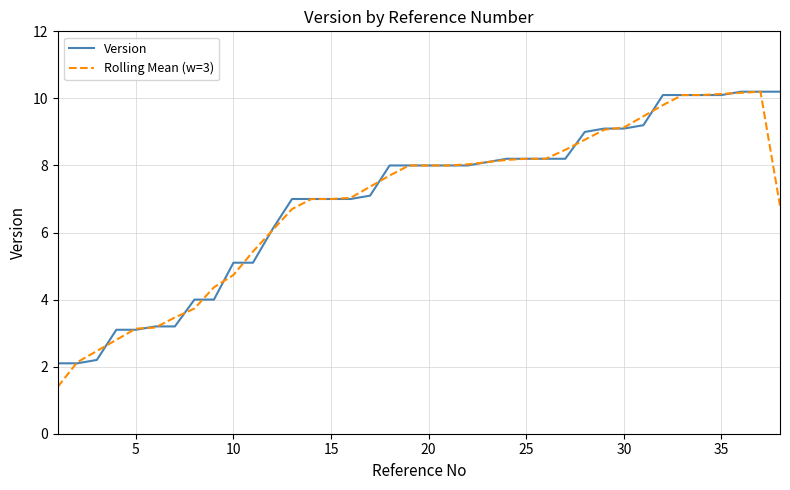

What is the minimum value for Version?

2.1